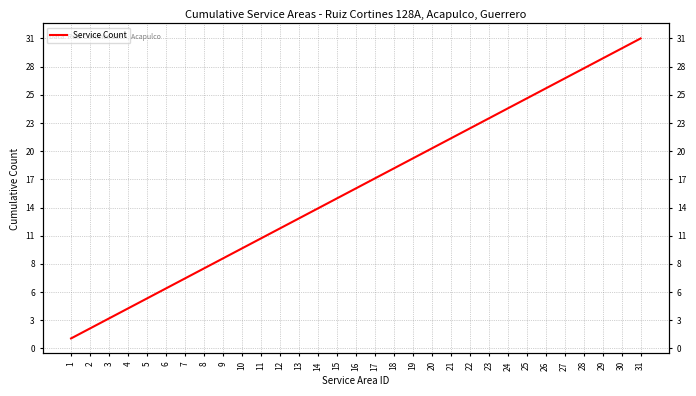

Reading left to right, list all the values displayed in this chart.

1	2	3	4	5	6	7	8	9	10	11	12	13	14	15	16	17	18	19	20	21	22	23	24	25	26	27	28	29	30	31